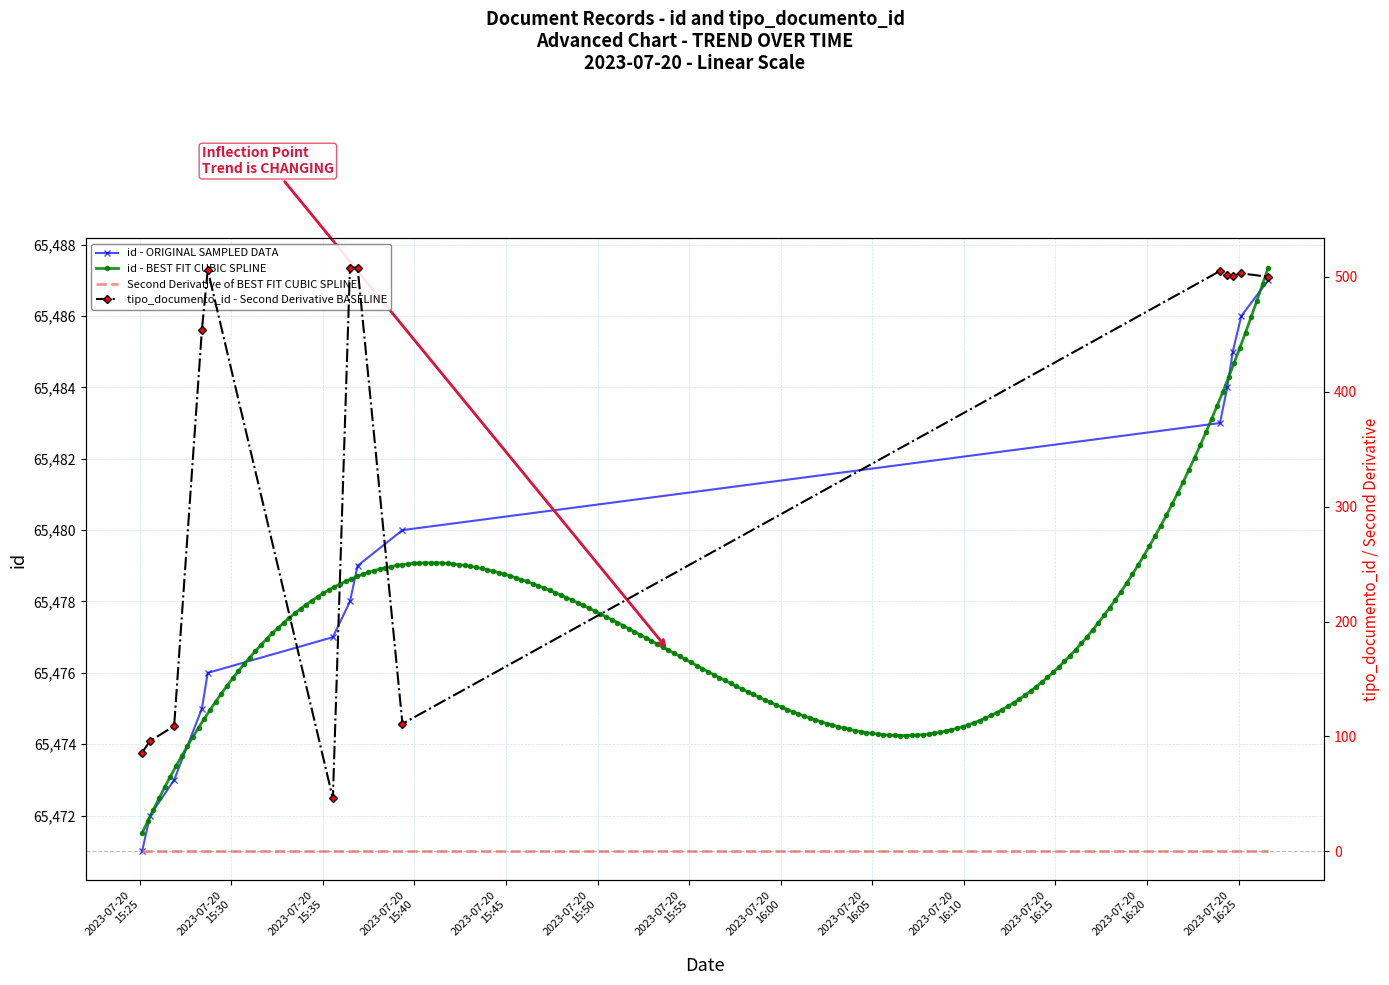

The value of id at 2023-07-20T16:24:23 is 90799. True or false?

False